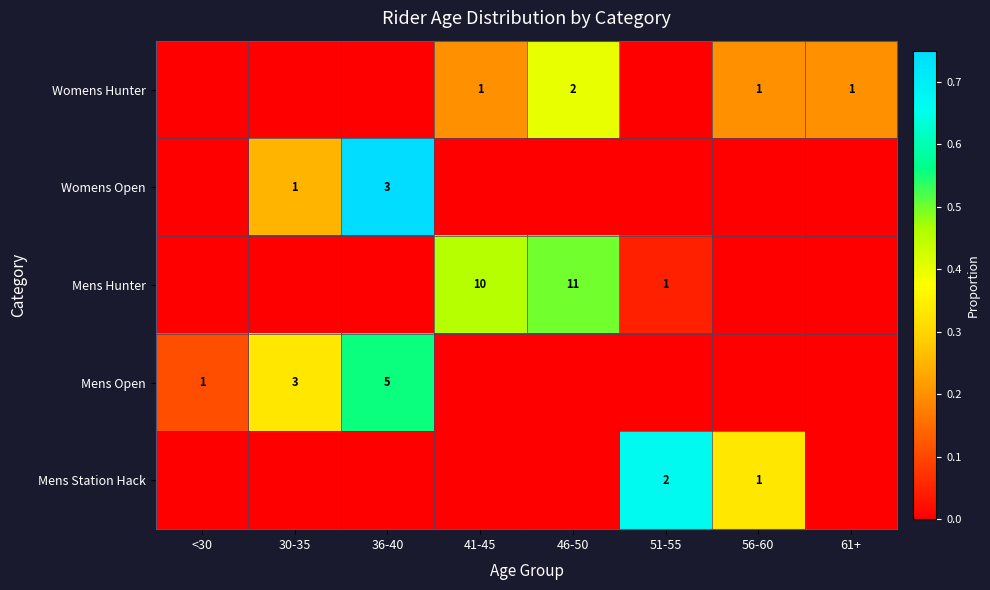

True or false: Womens Hunter has a value of 0 at 41-45.

False